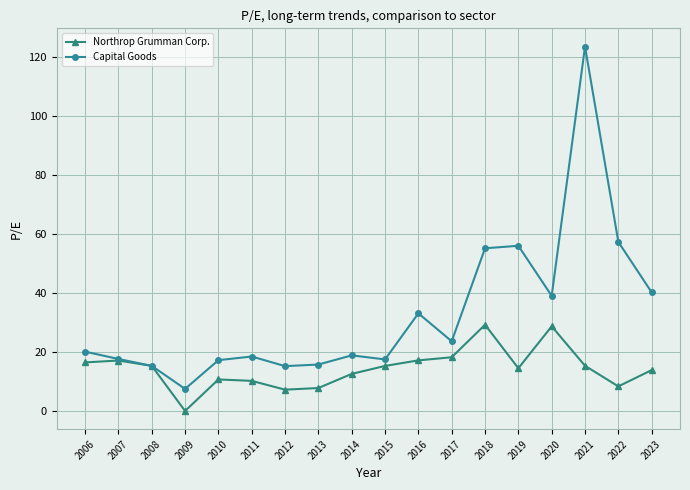

What is the value of the Capital Goods point at the 6th from the left?

18.5